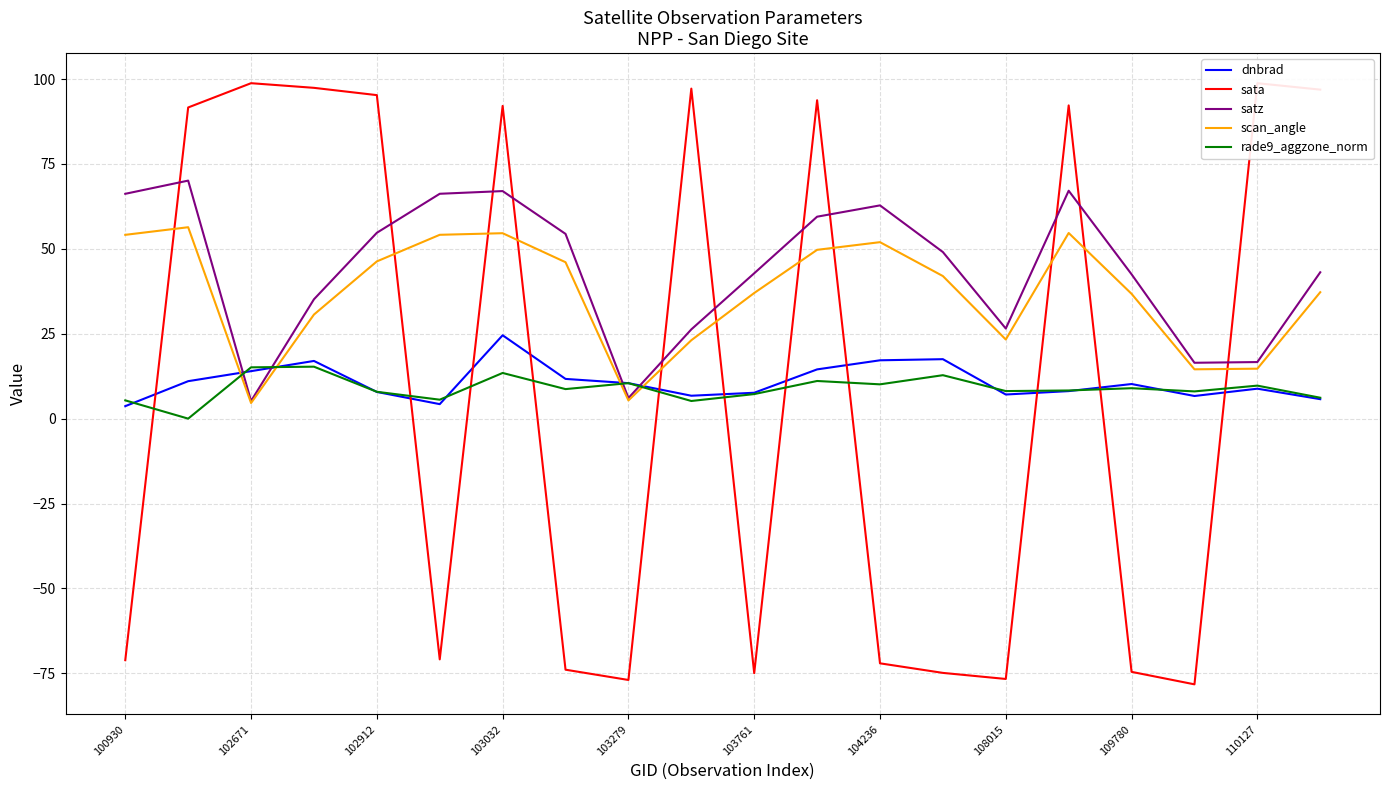

Does the chart have visible grid lines?

Yes